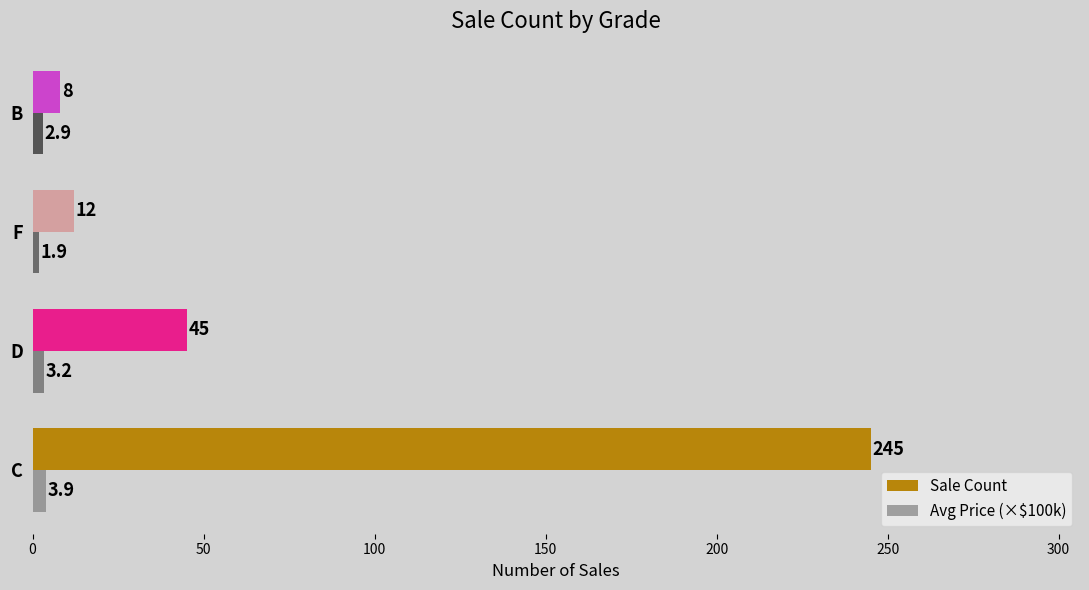

What is the difference between the Sale Count values at C and D?

200.0